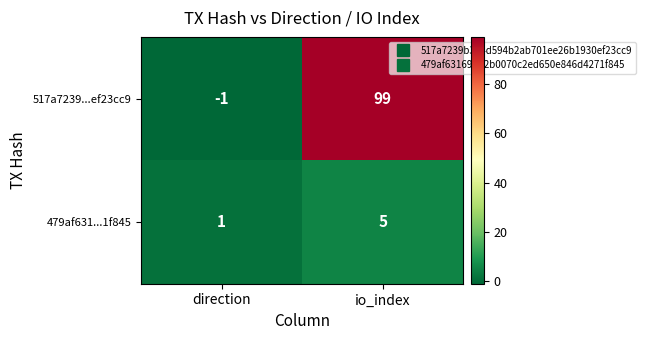

What is the sum of all 479af631...1f845 values?

6